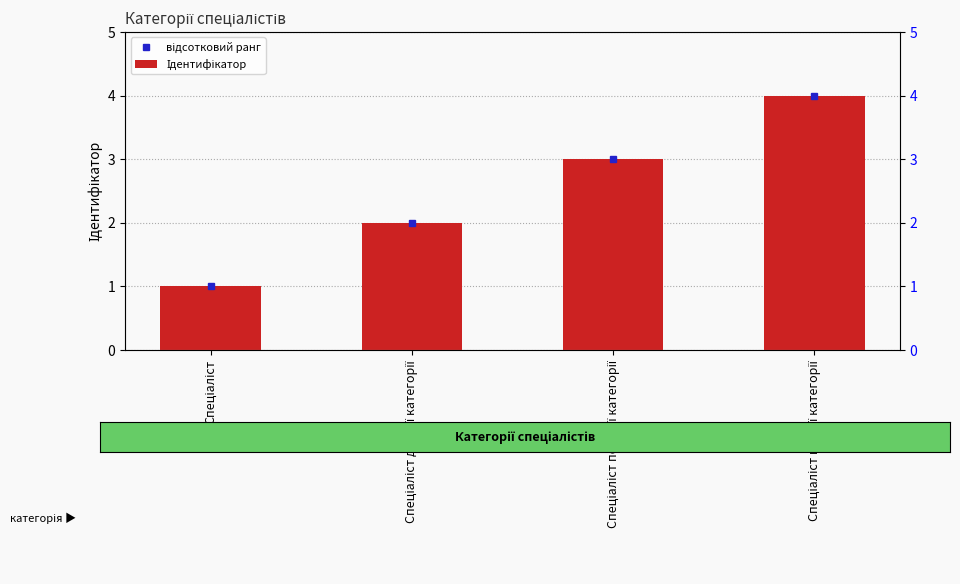

True or false: відсотковий ранг has a value of 2 at Спеціаліст другої категорії.

True